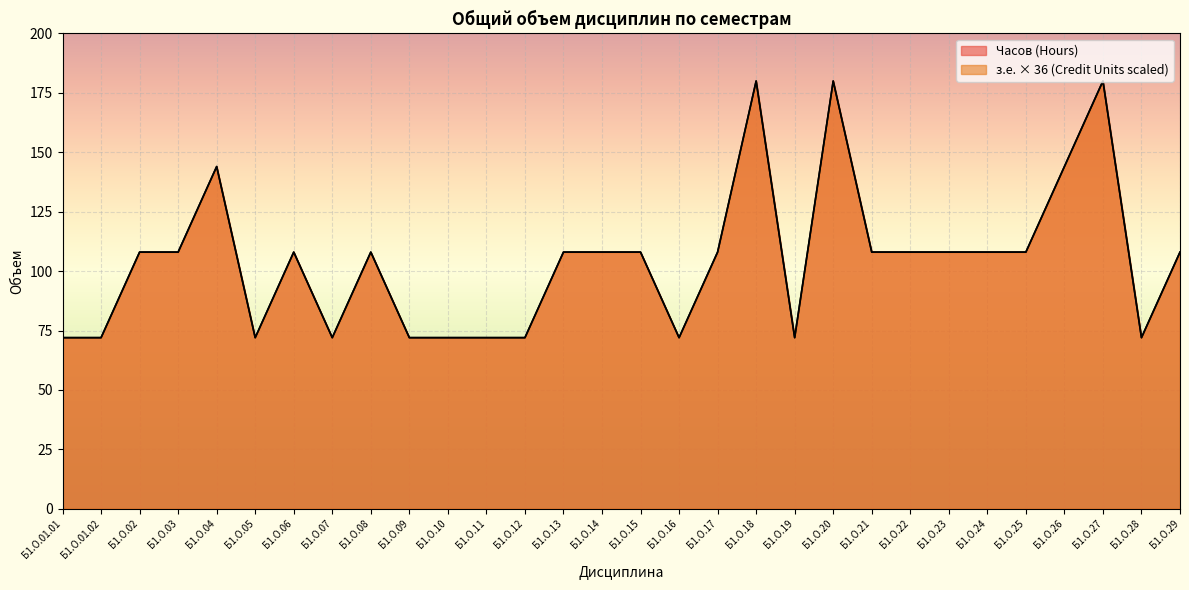

Reading left to right, what are all the values shown in this chart?

з.е. (Credit Units): 72	72	108	108	144	72	108	72	108	72	72	72	72	108	108	108	72	108	180	72	180	108	108	108	108	108	144	180	72	108
Часов (Hours): 72	72	108	108	144	72	108	72	108	72	72	72	72	108	108	108	72	108	180	72	180	108	108	108	108	108	144	180	72	108